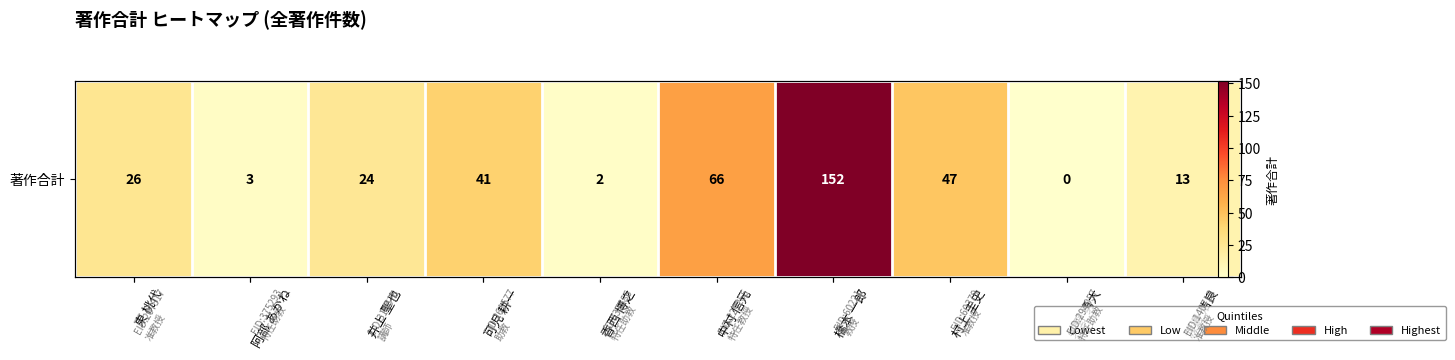

Reading right to left, extract all data points from this chart.

13	0	47	152	66	2	41	24	3	26